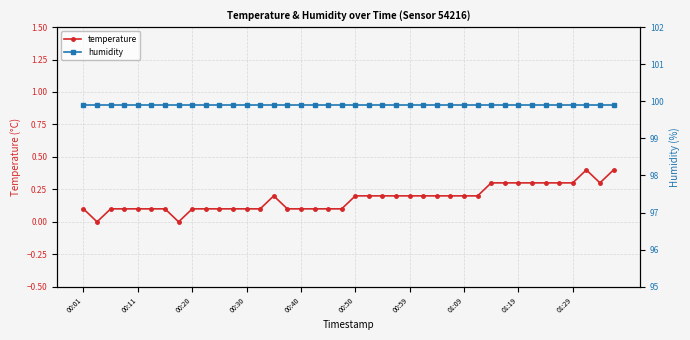

Read the humidity value at 19.

99.9